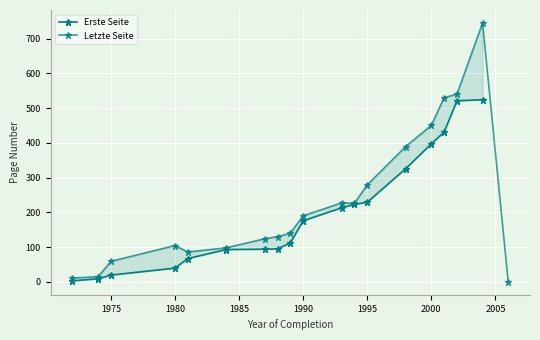

Which series changed the most between 1975 and 1995?

Letzte Seite